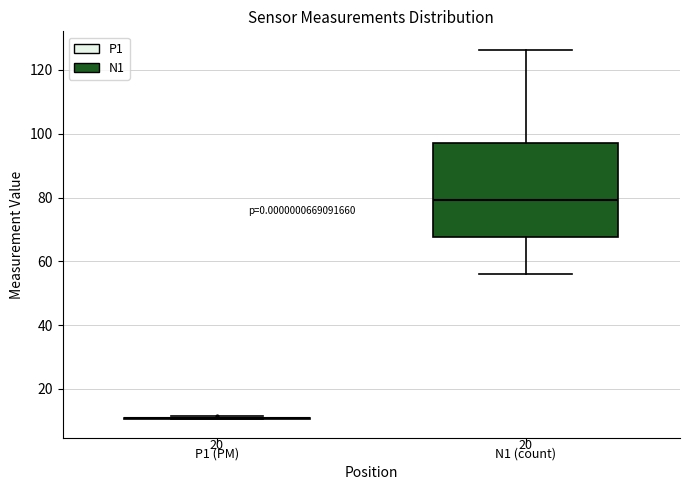

Reading left to right, transcribe this box plot: for each box, give where its median line is, the range the box spans, and where its two whiskers end, as read against the y-axis. The values are not printed on the chart, so give them approximately, as read against the axis.

P1 (PM): box collapsed to a line at 10, whiskers 10 to 12
N1 (count): median 80, box 68 to 98, whiskers 56 to 126